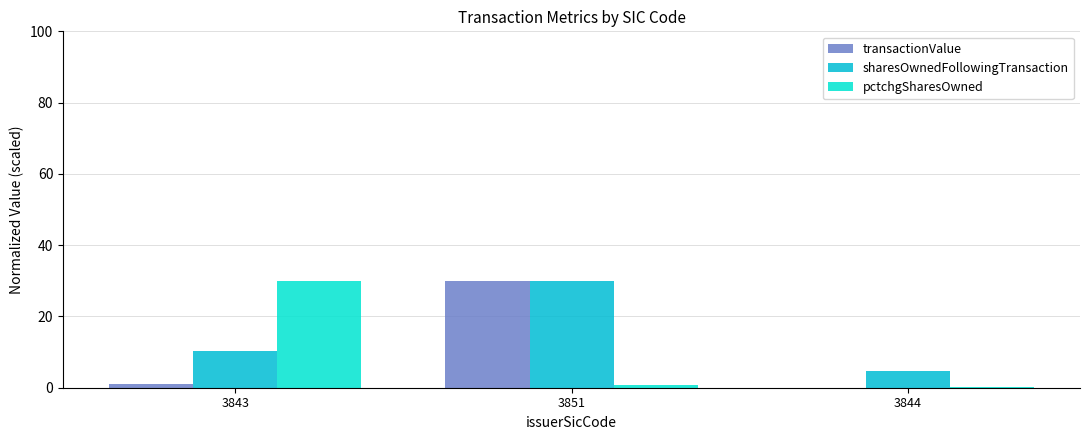

What is the average value of the transactionValue series?

10.4